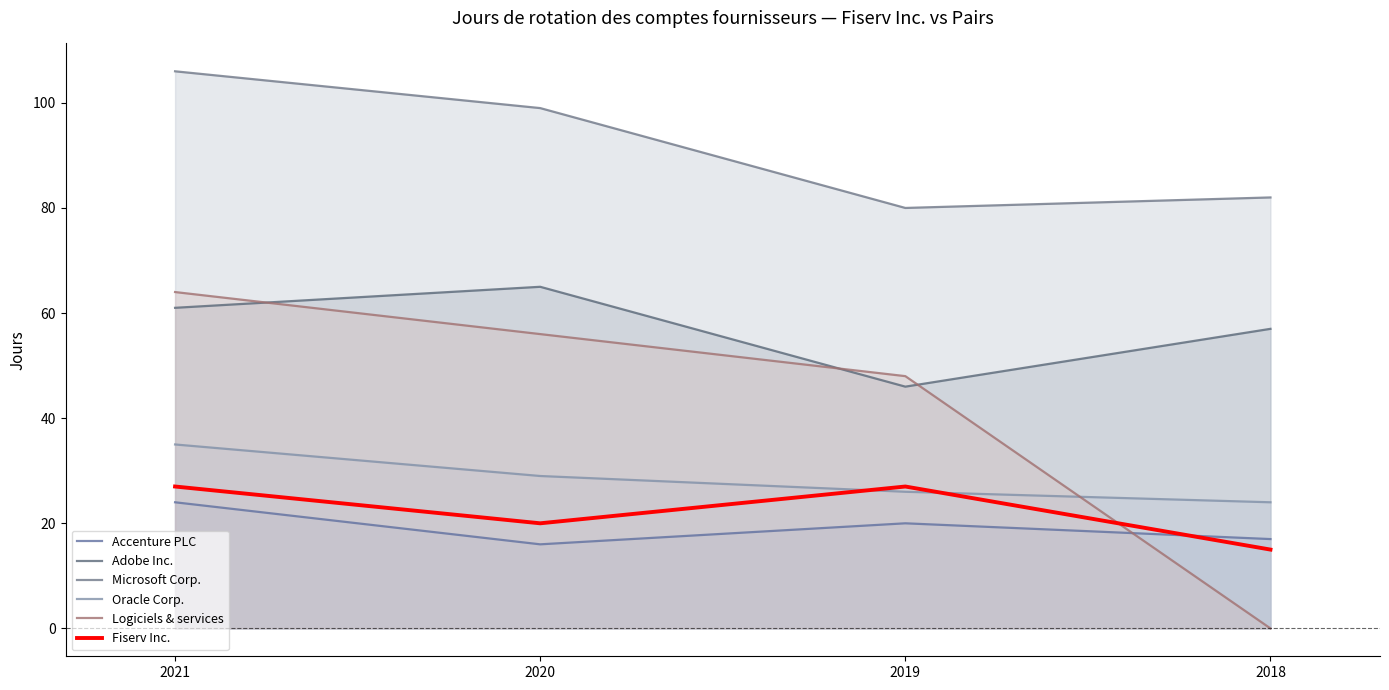

What is the total value across all series at 2018?

195